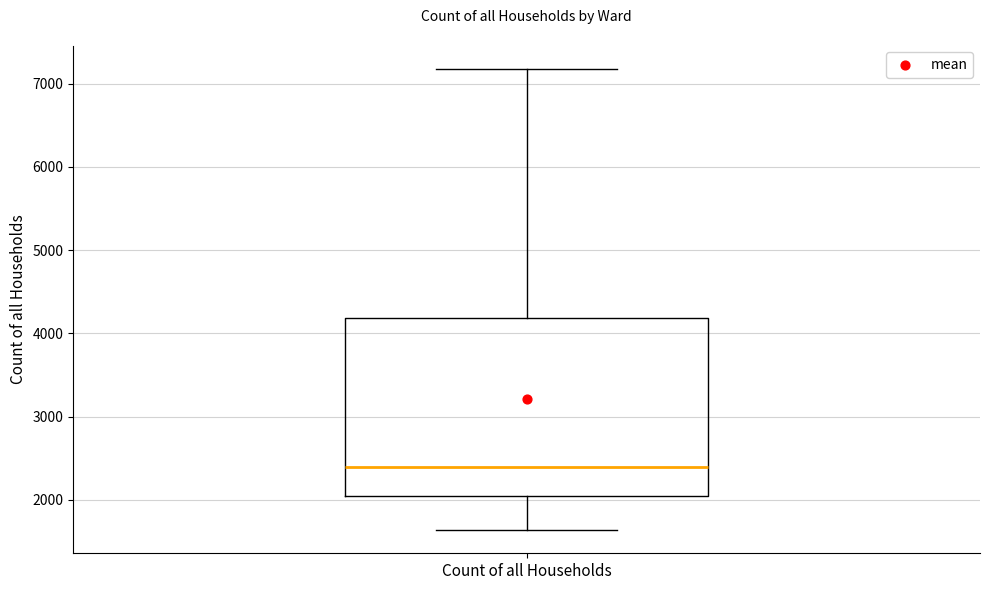

Transcribe this box plot: give where the median line is, the range the box spans, and where the two whiskers end, as read against the y-axis. The values are not printed on the chart, so give them approximately, as read against the axis.

median 2400, box 2000 to 4200, whiskers 1600 to 7200